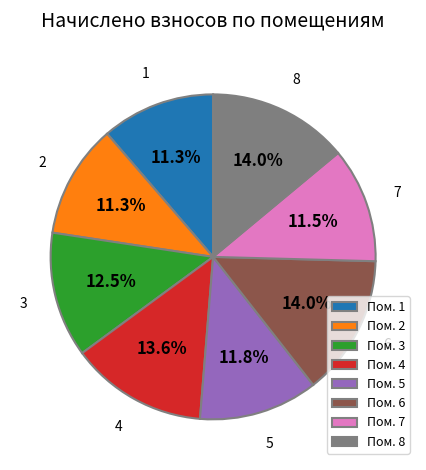

Is Пом. 2 the majority of the pie?

No